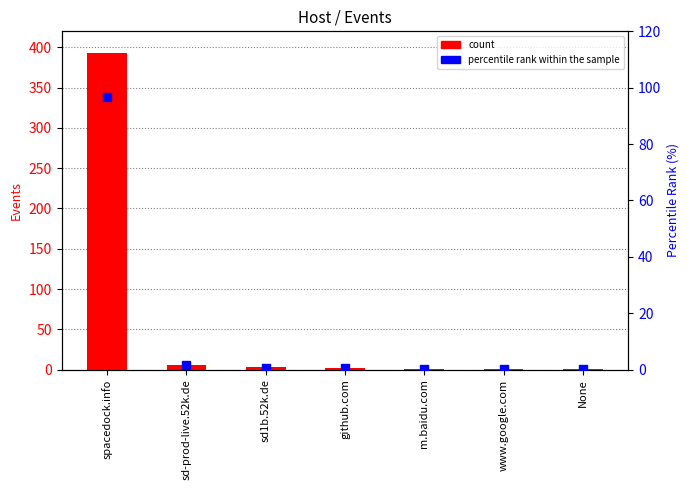

At which category is the sum across all series the highest?

spacedock.info